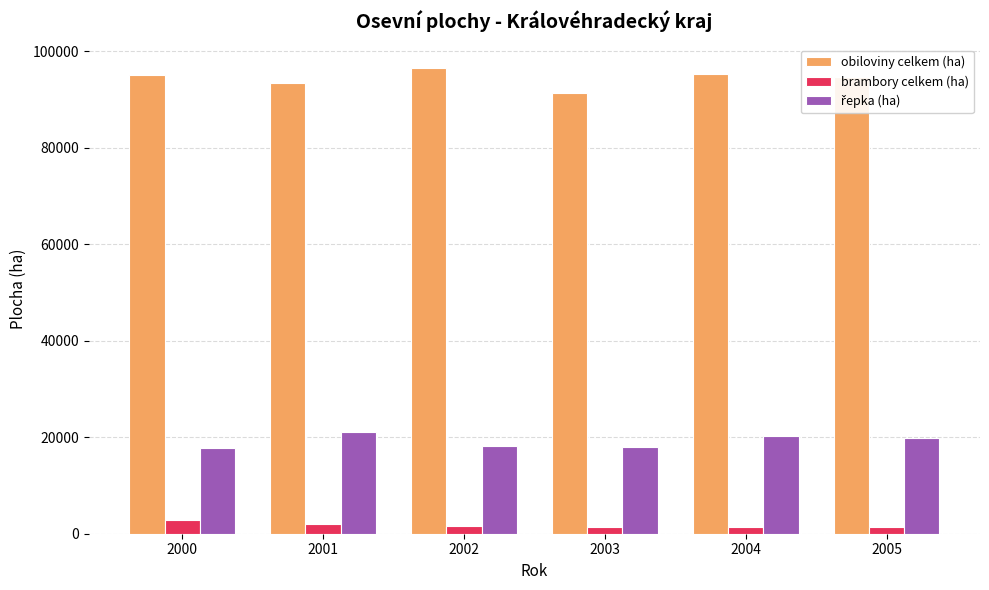

What is the value of the obiloviny celkem (ha) bar at the 6th from the left?

94732